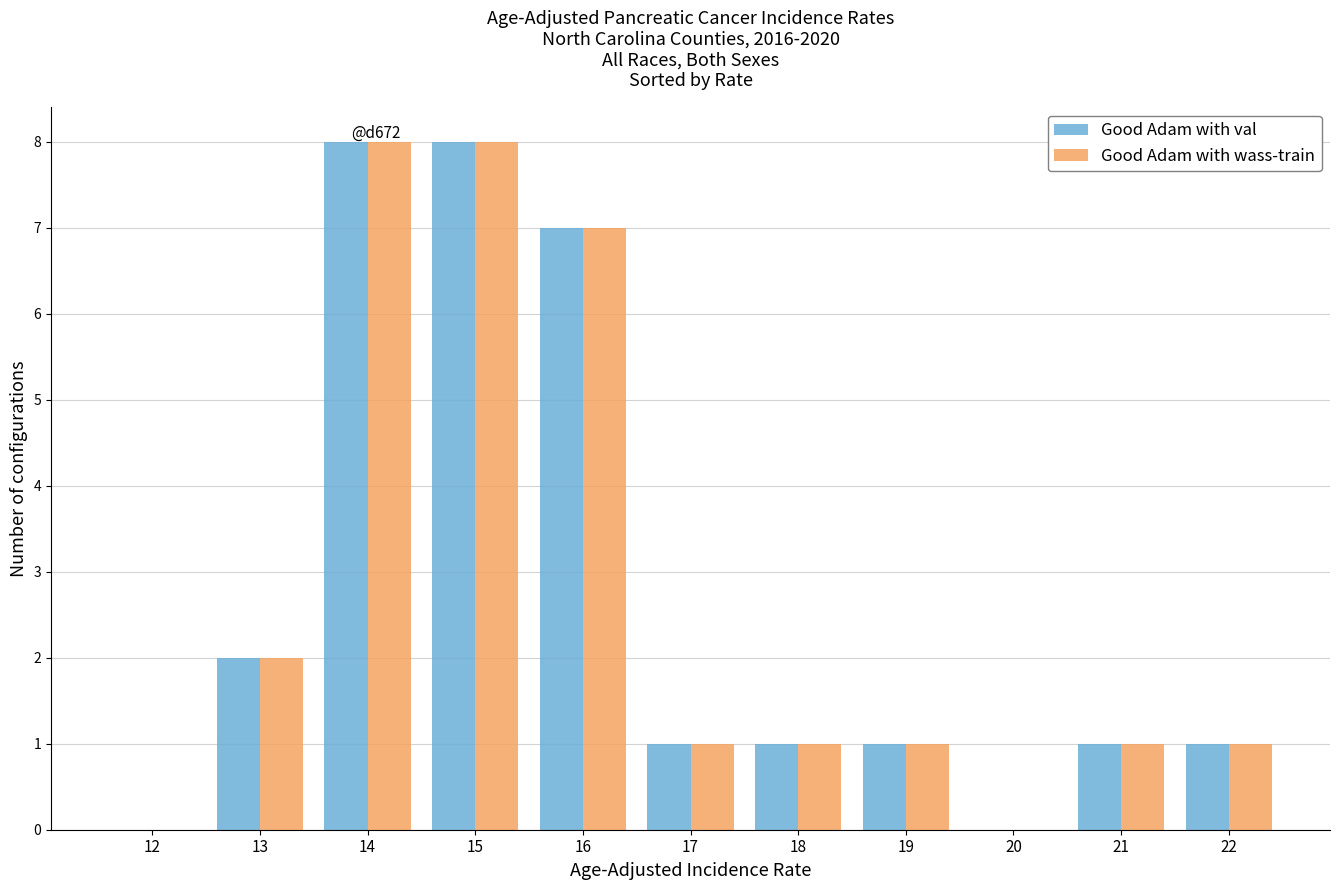

Reading left to right, extract all data points from this chart.

Good Adam with val: 12=0	13=2	14=8	15=8	16=7	17=1	18=1	19=1	20=0	21=1	22=1
Good Adam with wass-train: 12=0	13=2	14=8	15=8	16=7	17=1	18=1	19=1	20=0	21=1	22=1